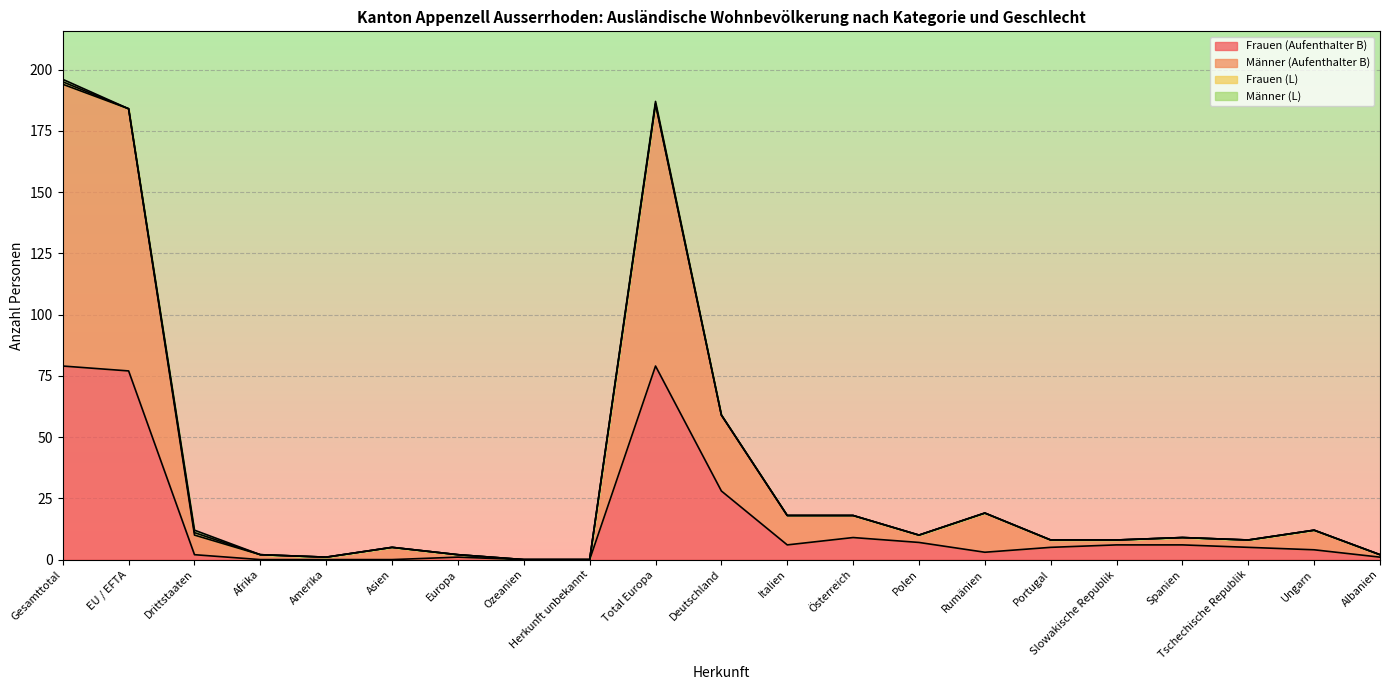

What is the total value across all series at Rumänien?

19